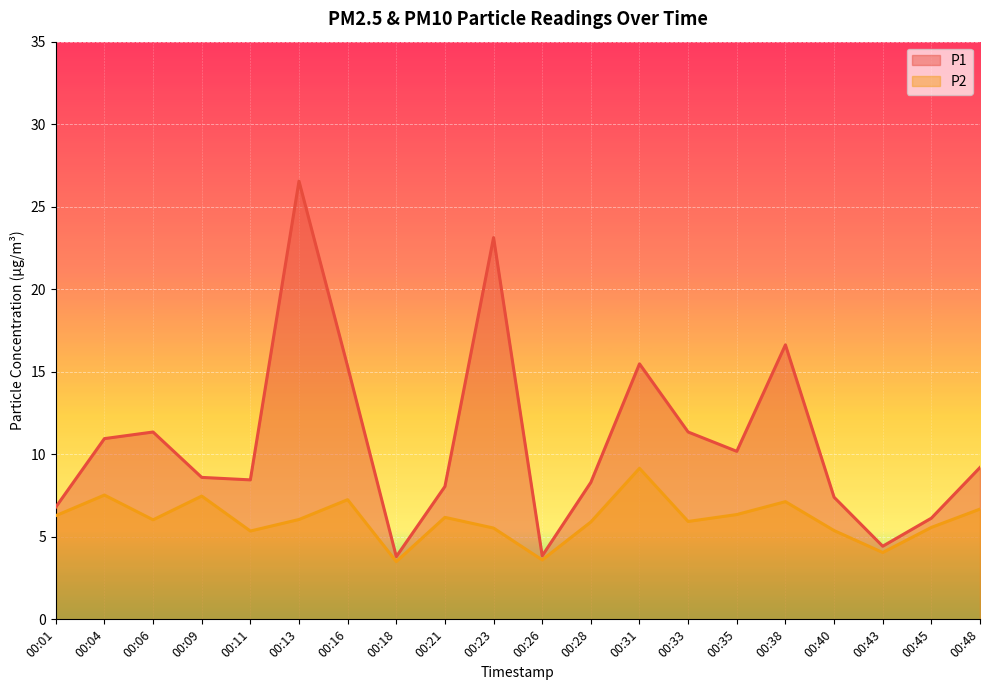

What is the total value across all series at 00:04?

18.5